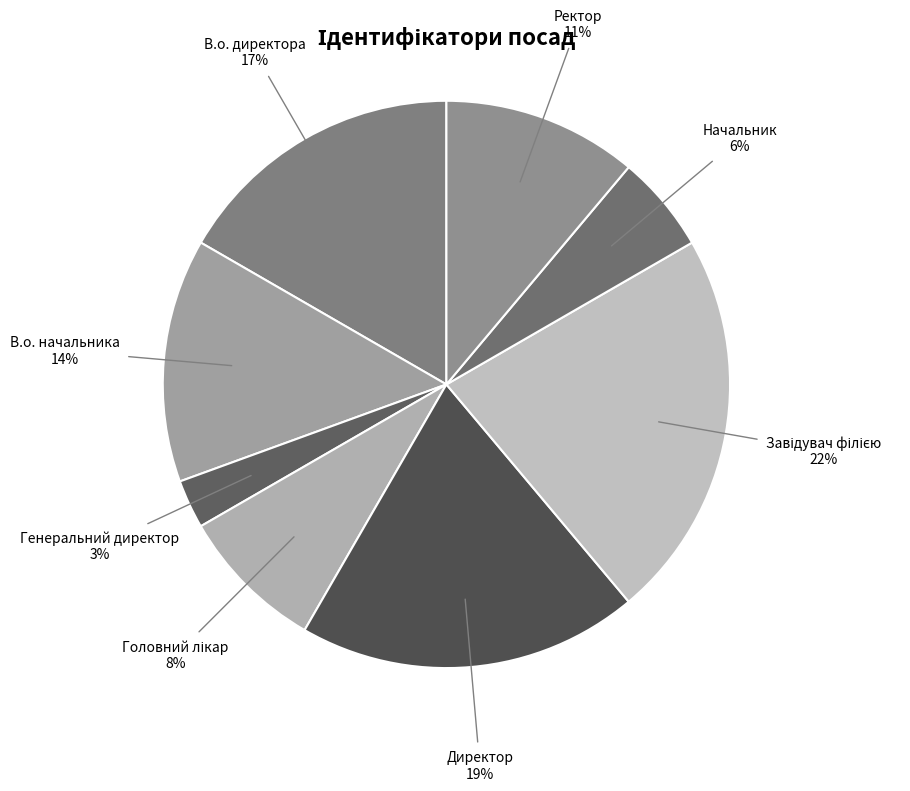

Which category has the smallest portion of the pie?

Генеральний директор